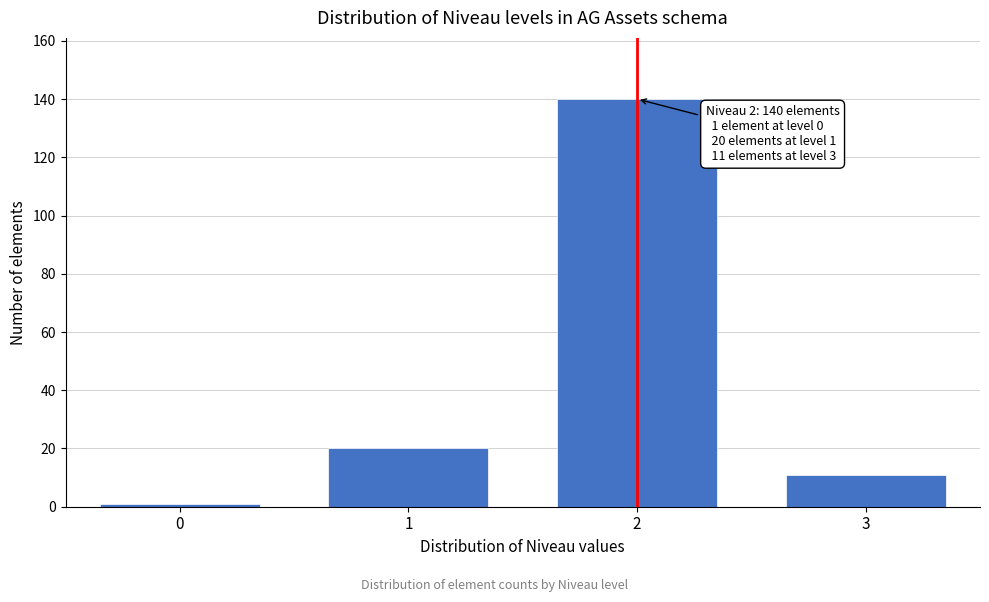

Reading left to right, list all the values displayed in this chart.

1	20	140	11